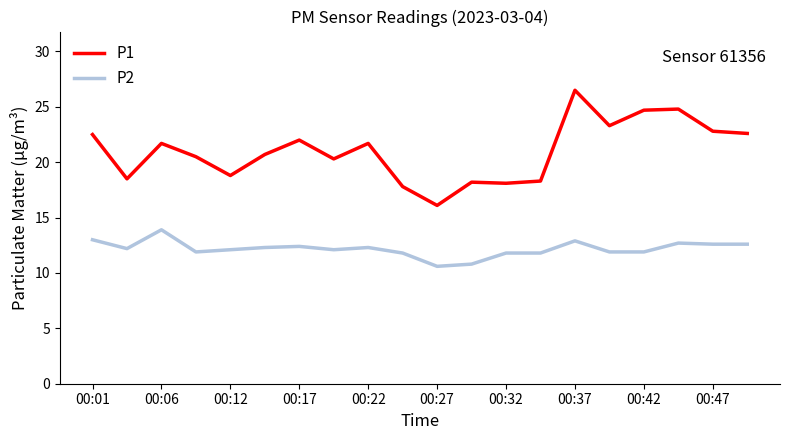

Which series has the widest spread of values?

P1